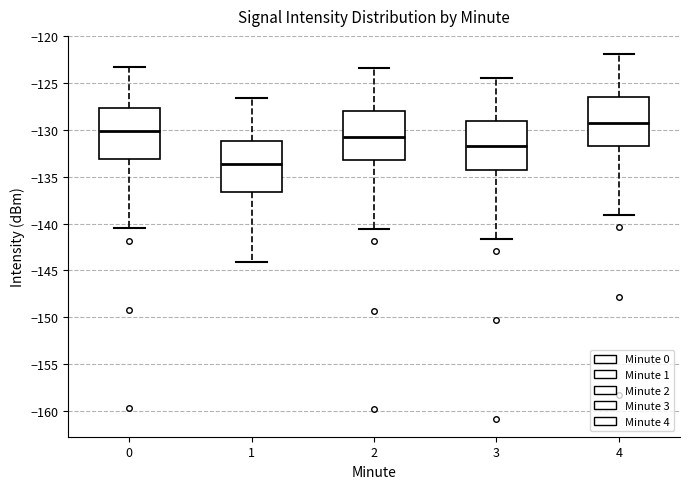

Which box's median line is the highest?

4